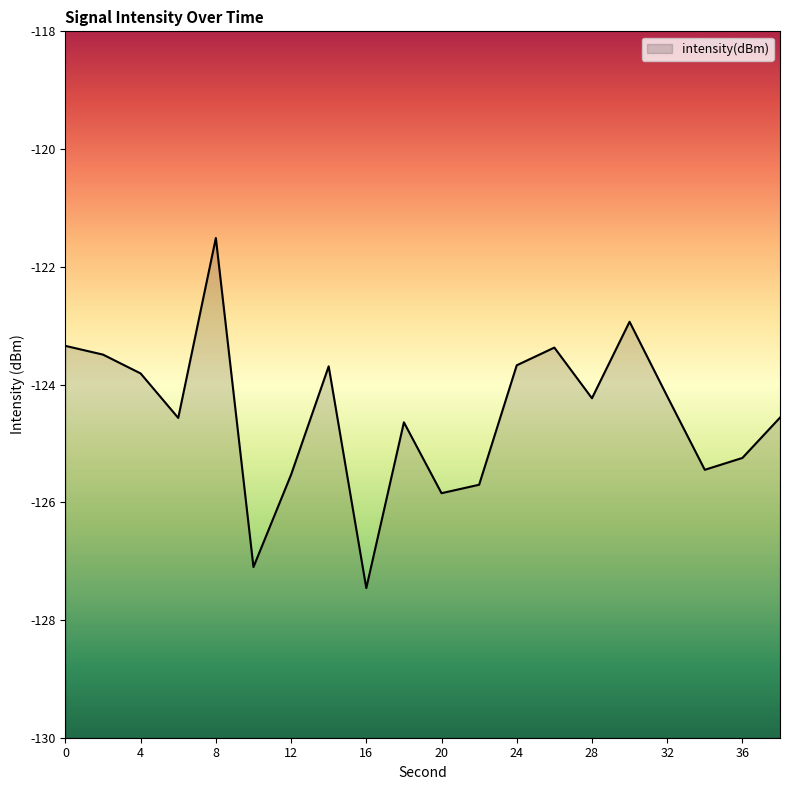

List the labels in order of value, largest first.

8, 30, 0, 26, 2, 24, 14, 4, 32, 28, 38, 6, 18, 36, 34, 12, 22, 20, 10, 16